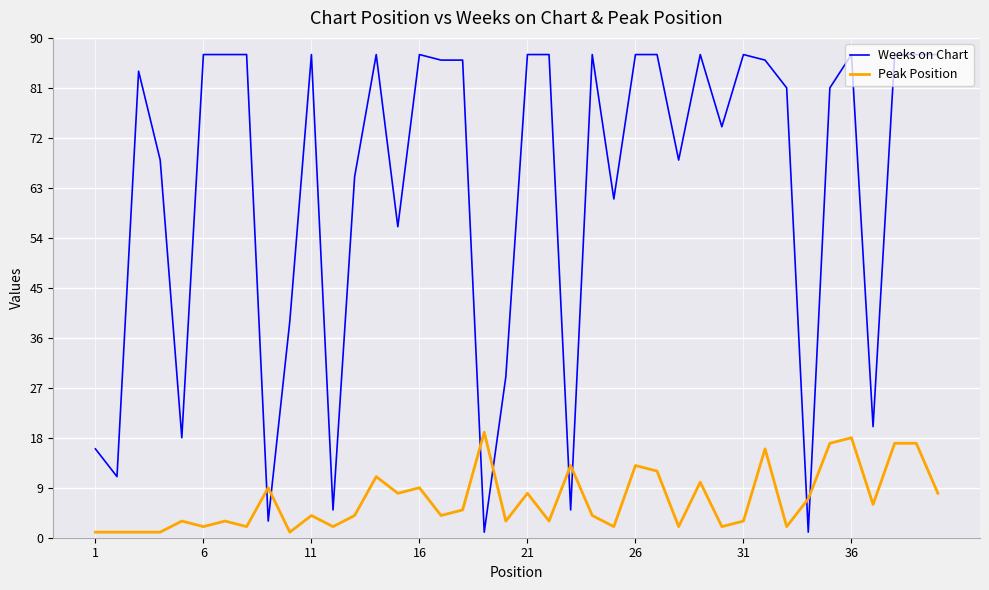

Which series has the largest total across all categories?

Weeks on Chart